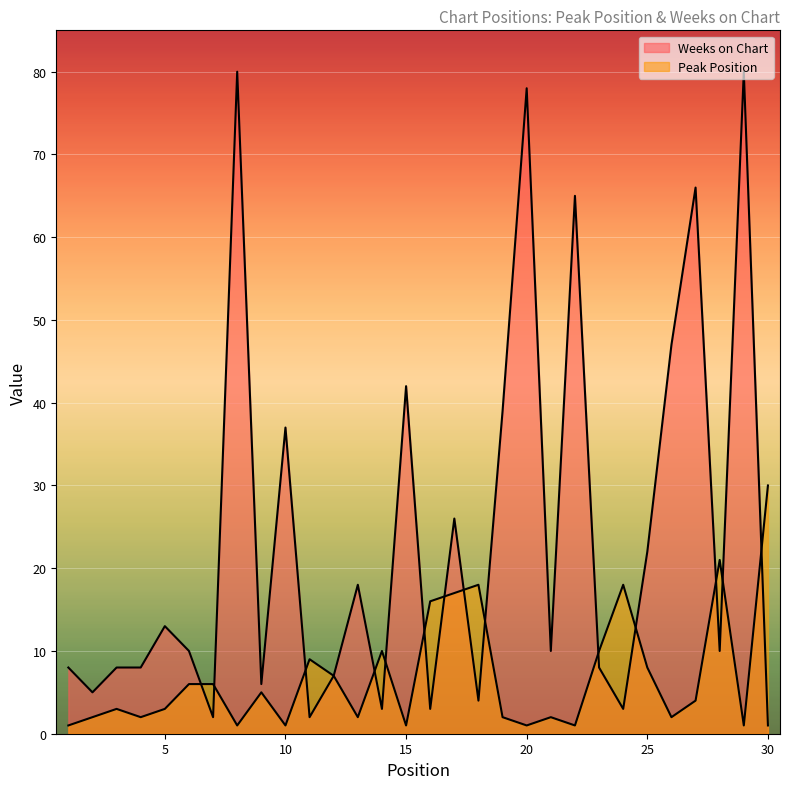

What is the spread (max minus min) of values at 2?

3